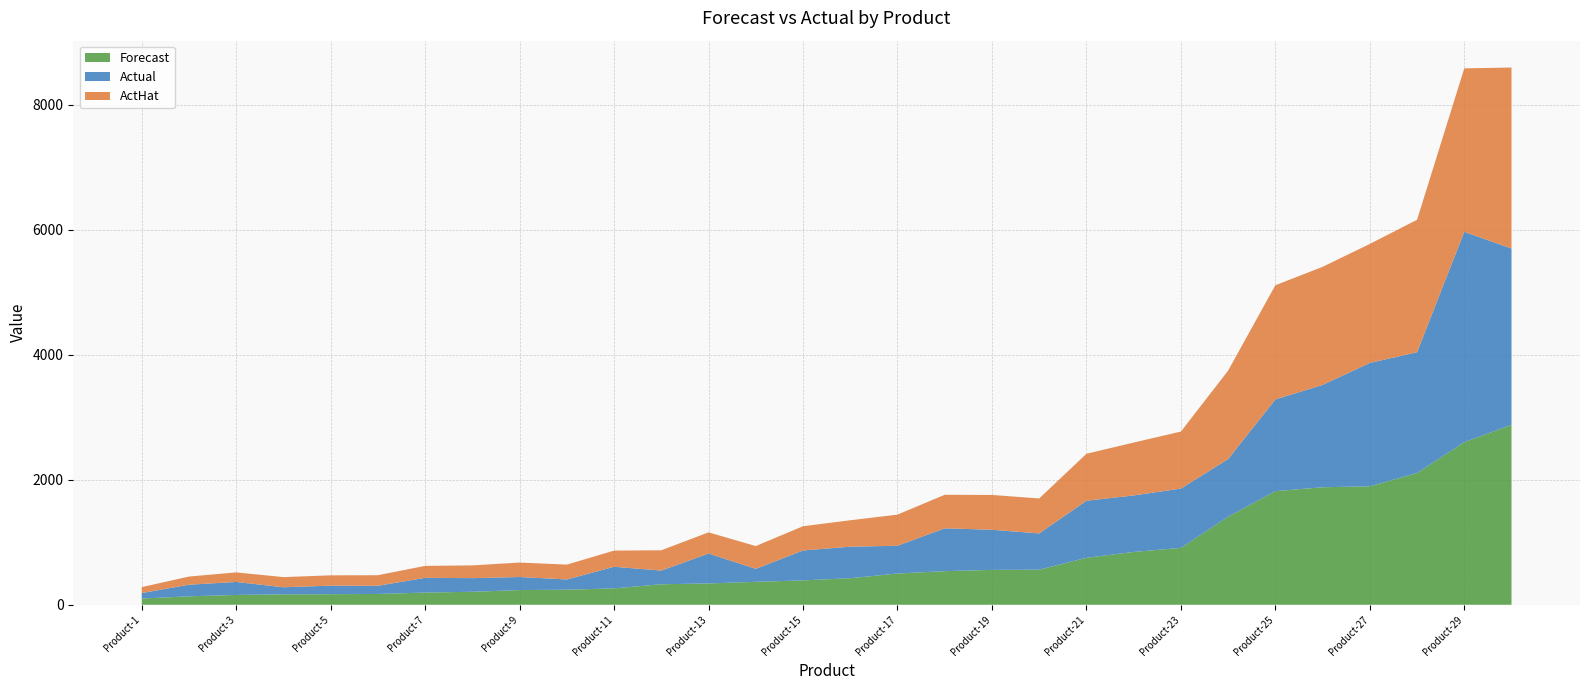

Reading left to right, transcribe all the data shown in this chart.

Forecast: 100.0	135.0	157.0	167.0	169.0	173.0	195.0	208.0	235.0	241.0	262.0	328.0	341.0	367.0	390.0	425.0	500.0	538.0	558.0	561.0	751.0	845.0	910.0	1409.0	1818.0	1880.0	1895.0	2108.0	2601.0	2879.0
Actual: 87.0	186.0	208.0	113.0	137.0	131.0	236.0	218.0	209.0	164.0	346.0	219.0	479.0	208.0	479.0	504.0	444.0	685.0	642.0	580.0	913.0	904.0	949.0	922.0	1467.0	1637.0	1974.0	1932.0	3365.0	2820.0
ActHat: 95.2	130.5	152.7	162.8	164.8	168.8	191.0	204.1	231.3	237.3	258.5	325.0	338.1	364.3	387.5	422.7	498.3	536.6	556.8	559.8	751.2	846.0	911.5	1414.3	1826.5	1888.9	1904.0	2118.7	2615.5	2895.6